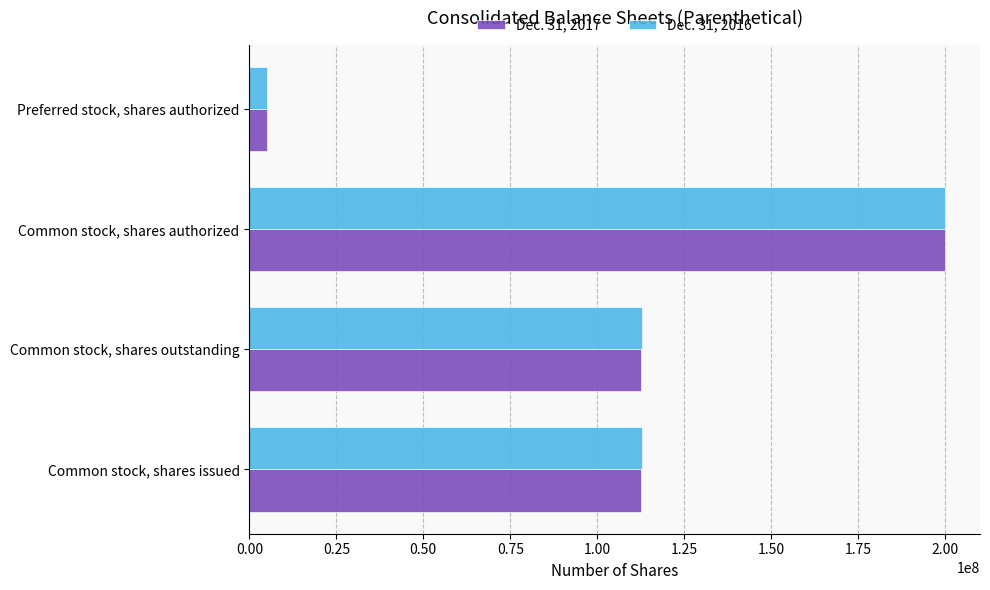

What is the total value across all series at Common stock, shares outstanding?

225530795